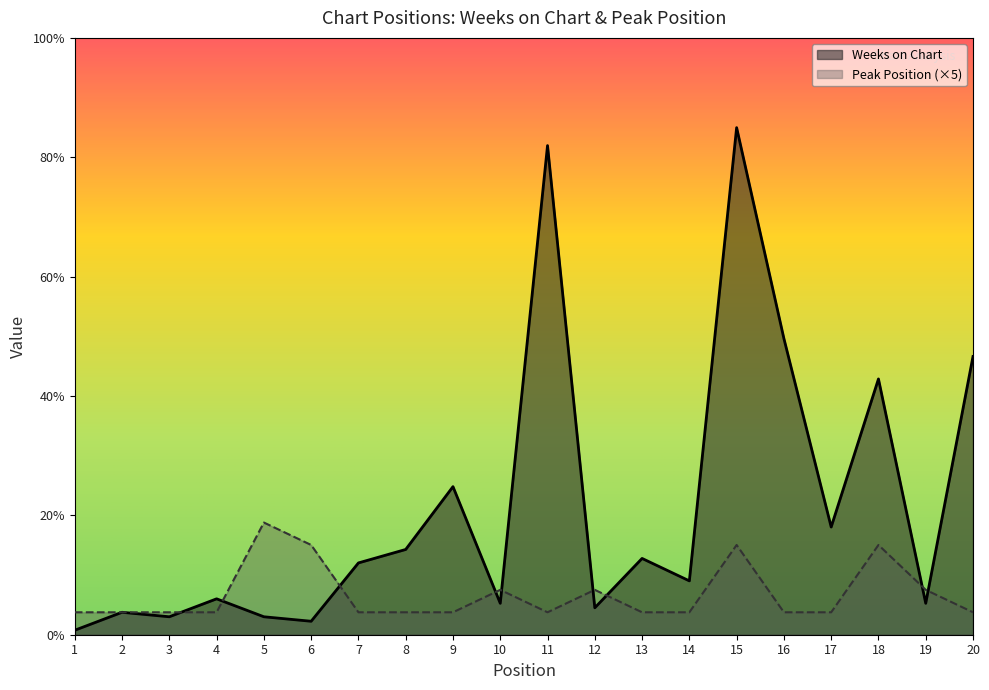

True or false: Peak Position has more than 0 points higher than both neighbors.

True